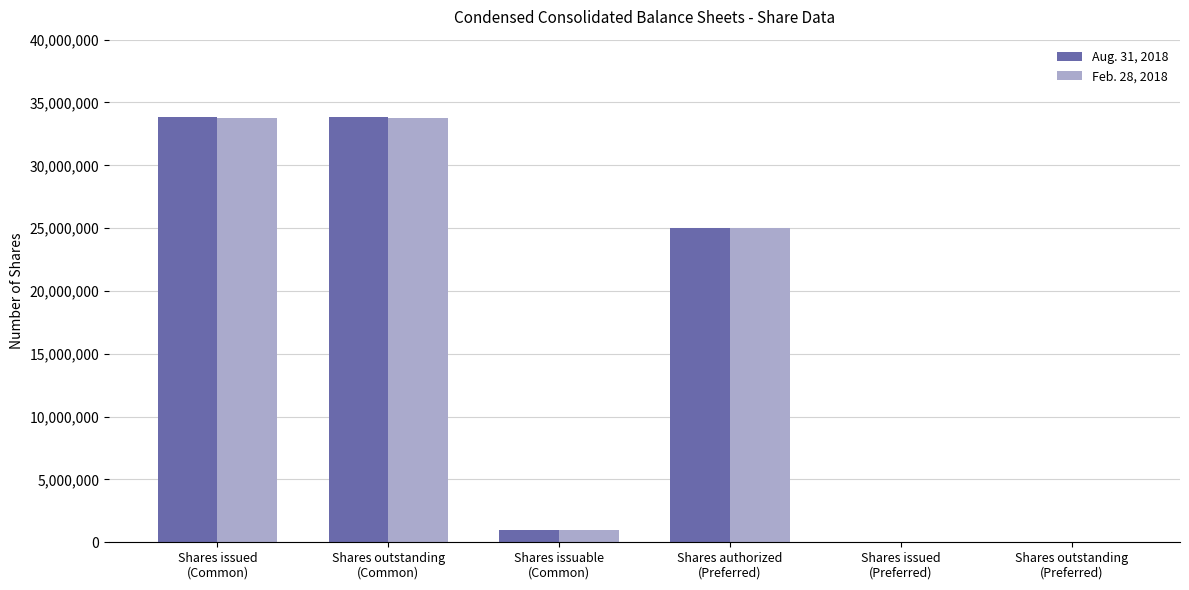

What is the maximum value shown in the chart?

33805706